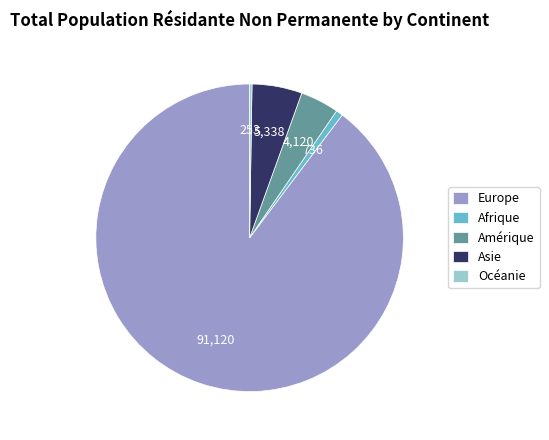

Do Europe and Amérique together represent more than half of the pie?

Yes